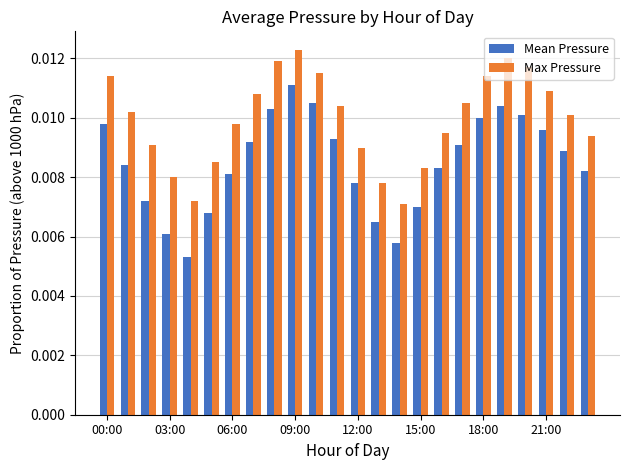

What are all the series names shown in the legend?

Mean Pressure, Max Pressure